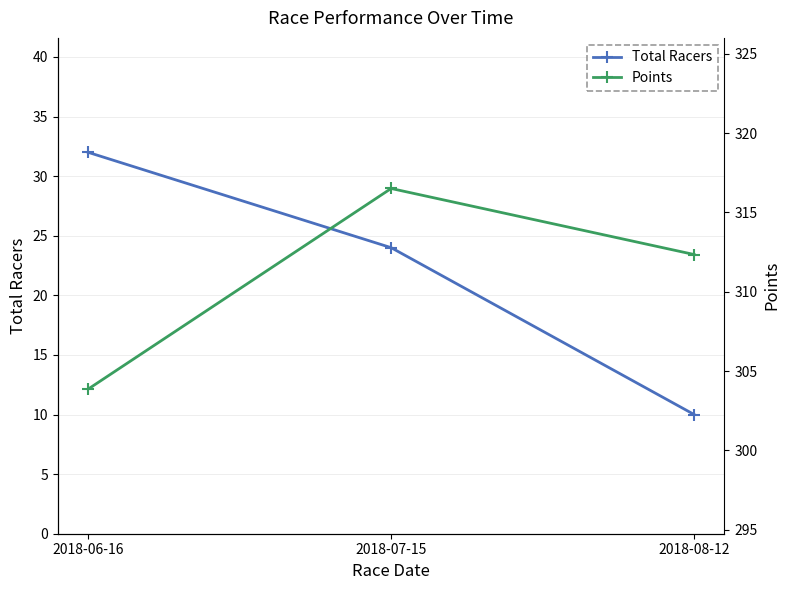

Reading left to right, what are all the values shown in this chart?

Total Racers: 2018-06-16=32.0	2018-07-15=24.0	2018-08-12=10.0
Points: 2018-06-16=303.9	2018-07-15=316.5	2018-08-12=312.3